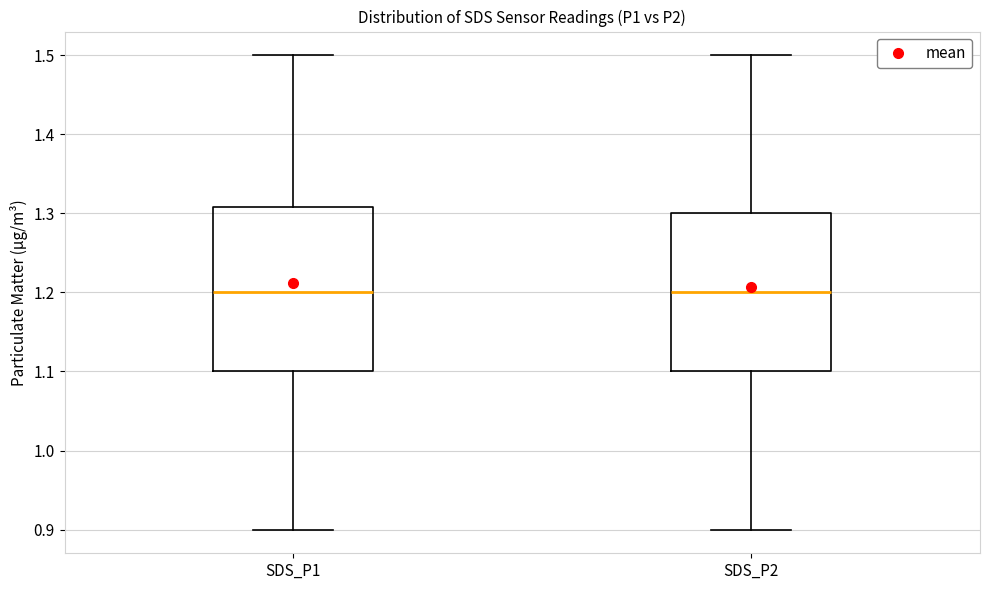

Where is the lower edge of the box for SDS_P1 on the y-axis? The values are not printed on the chart, so give them approximately, as read against the axis.

1.10